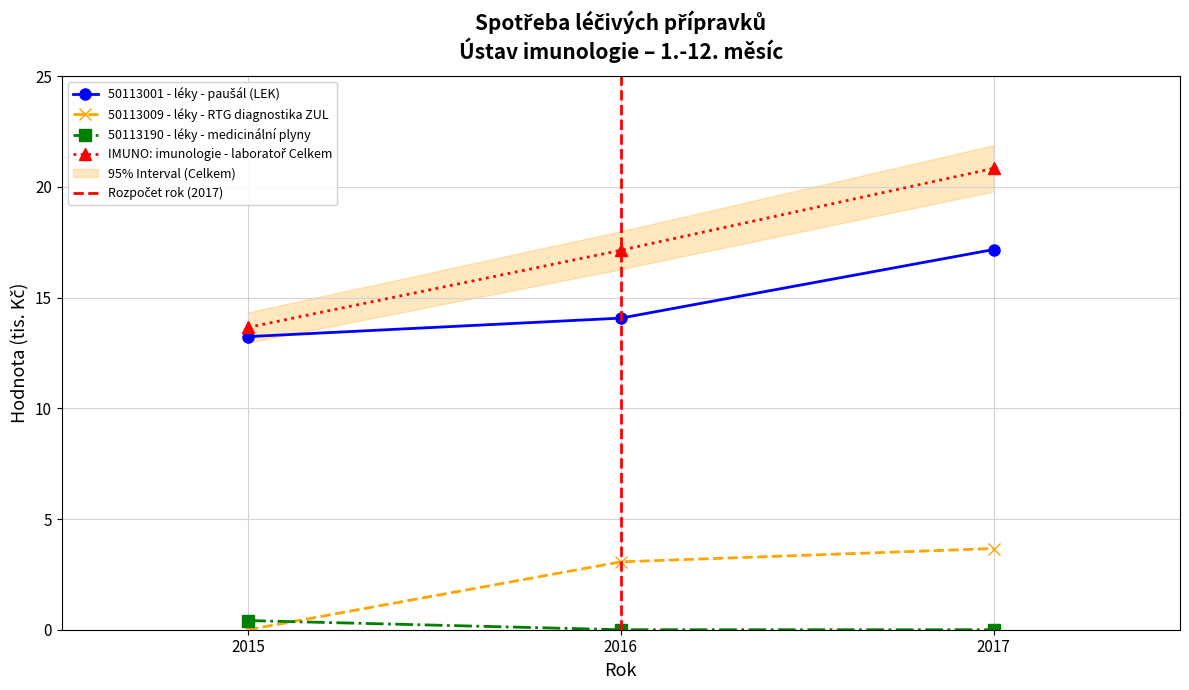

Reading left to right, transcribe all the data shown in this chart.

50113001 - léky - paušál (LEK): 2015=13.2	2016=14.1	2017=17.2
50113009 - léky - RTG diagnostika ZUL: 2015=0.0	2016=3.1	2017=3.7
50113190 - léky - medicinální plyny: 2015=0.4	2016=0.0	2017=0.0
IMUNO: imunologie - laboratoř Celkem: 2015=13.7	2016=17.1	2017=20.8